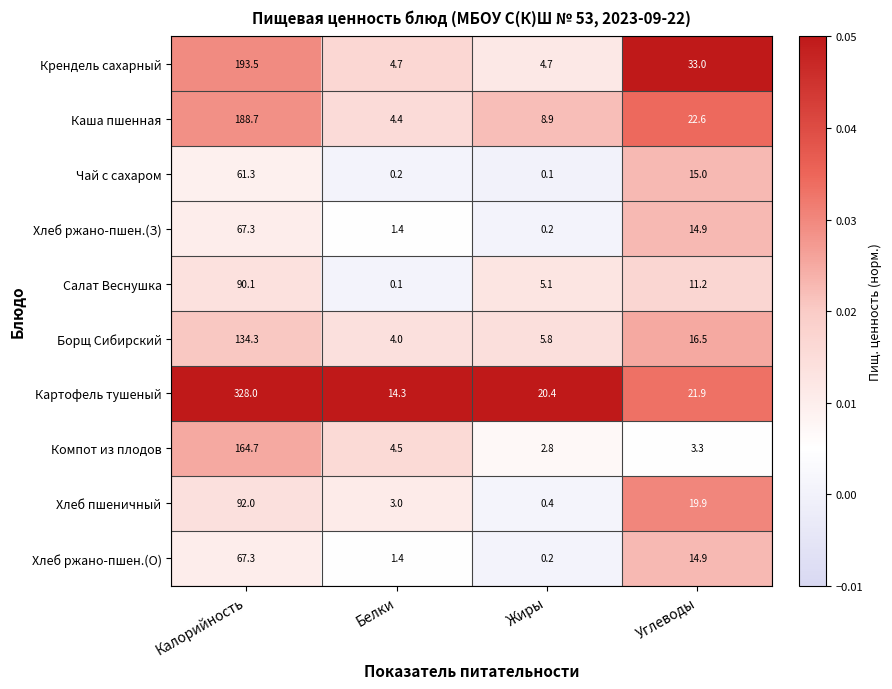

Is it true that Салат Веснушка equals 3.2 at Углеводы?

False